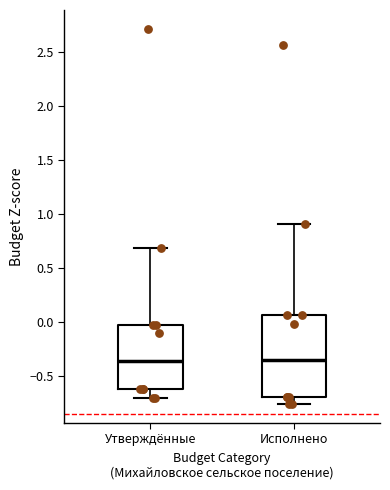

Reading left to right, read every box against the y-axis: the position of its median line, the range the box covers, and the ends of its whiskers. The values are not printed on the chart, so give them approximately, as read against the axis.

Утверждённые: median -0.35, box -0.60 to 0.00, whiskers -0.70 to 0.70
Исполнено: median -0.35, box -0.70 to 0.05, whiskers -0.75 to 0.90